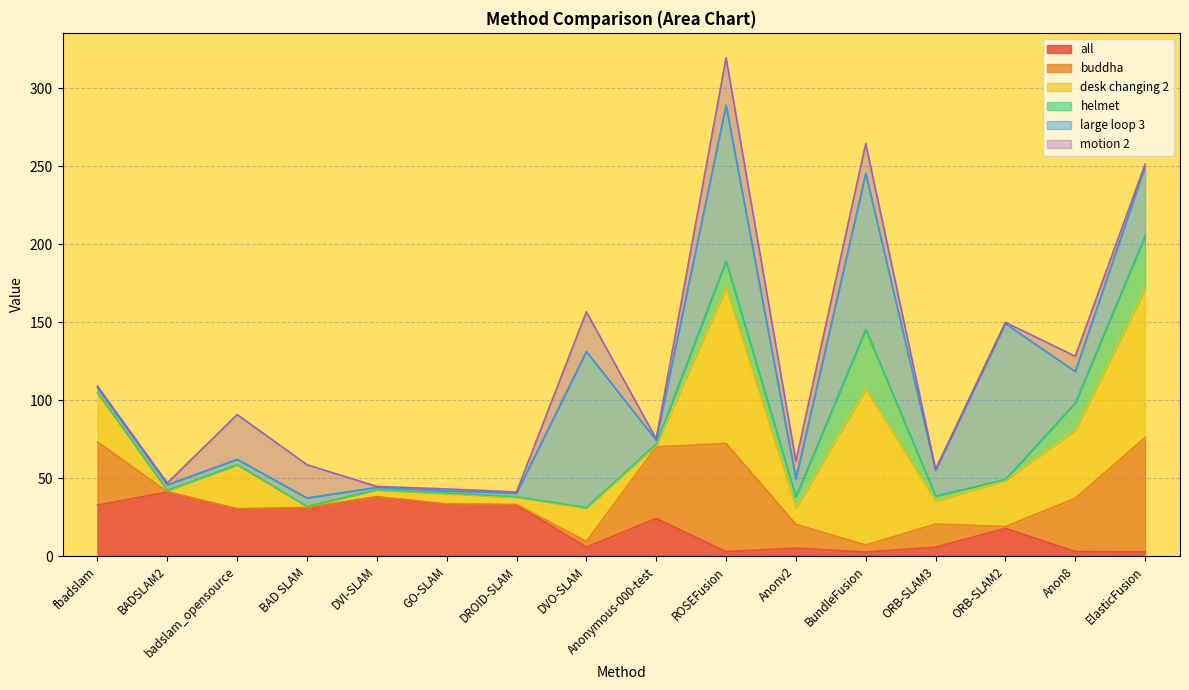

Where is the first local minimum for motion 2?

DVI-SLAM